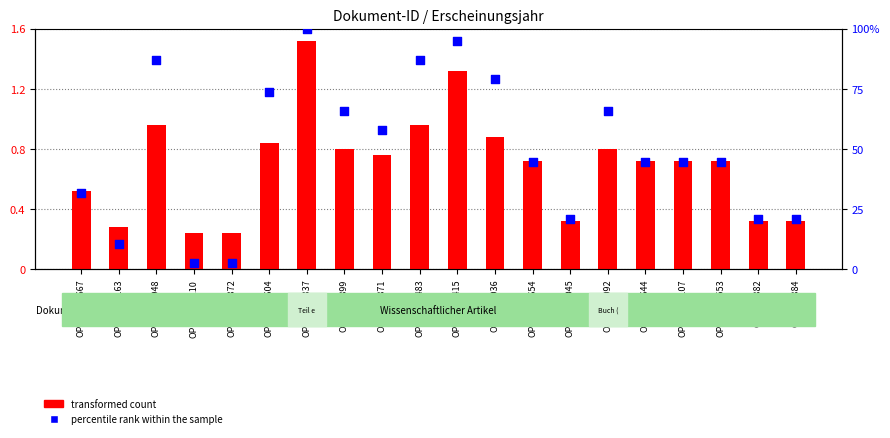

Which series reaches the minimum Y coordinate?

transformed count